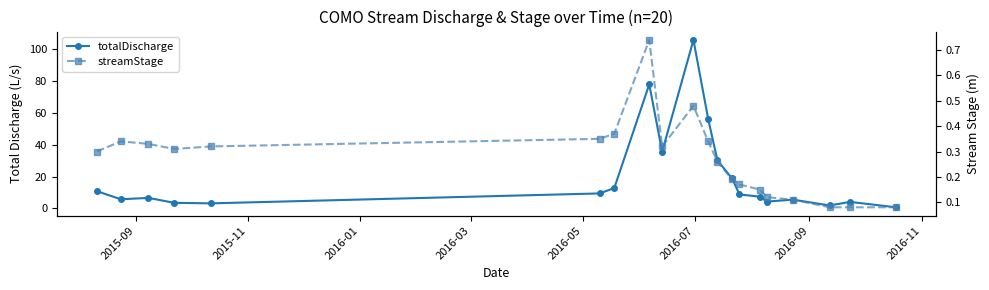

Does the chart have visible grid lines?

No